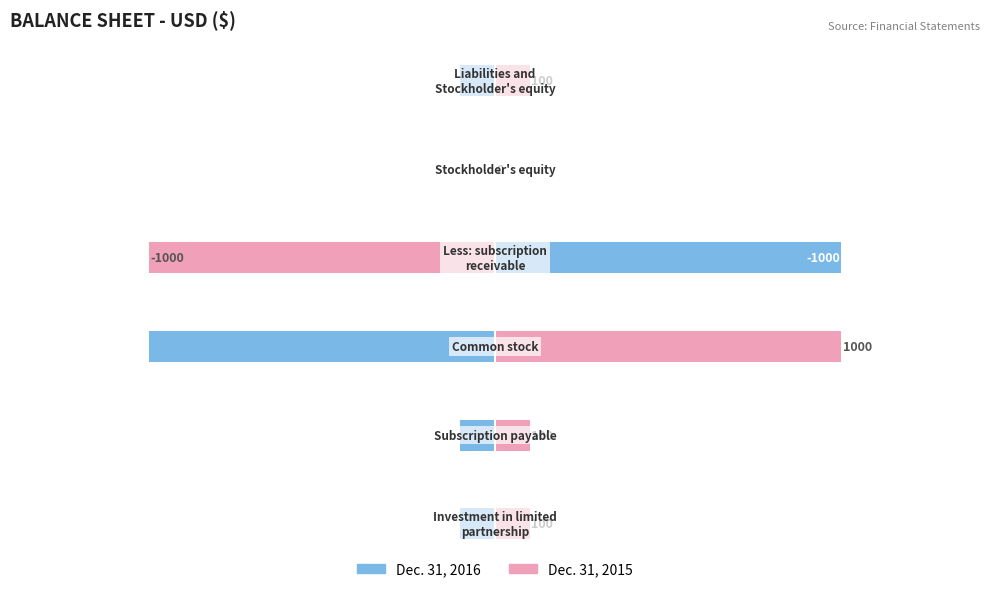

Is it true that Dec. 31, 2015 equals 100 at 5?

True